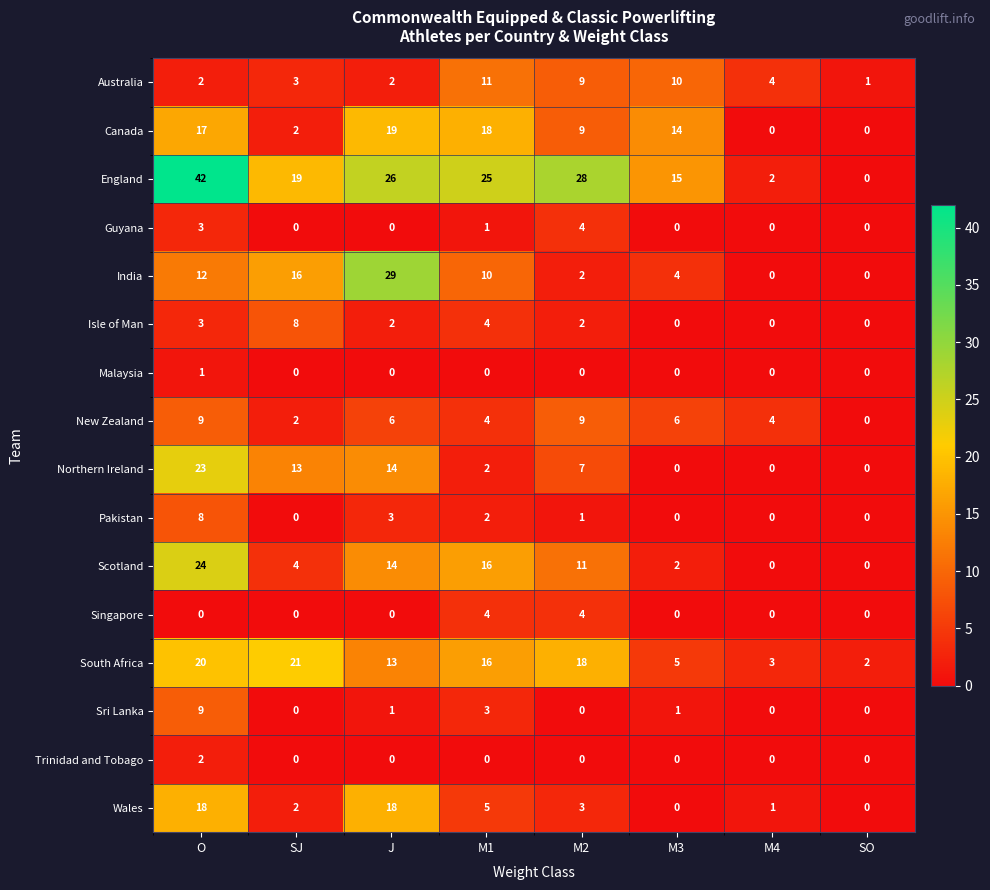

At which label does Trinidad and Tobago reach its peak?

O